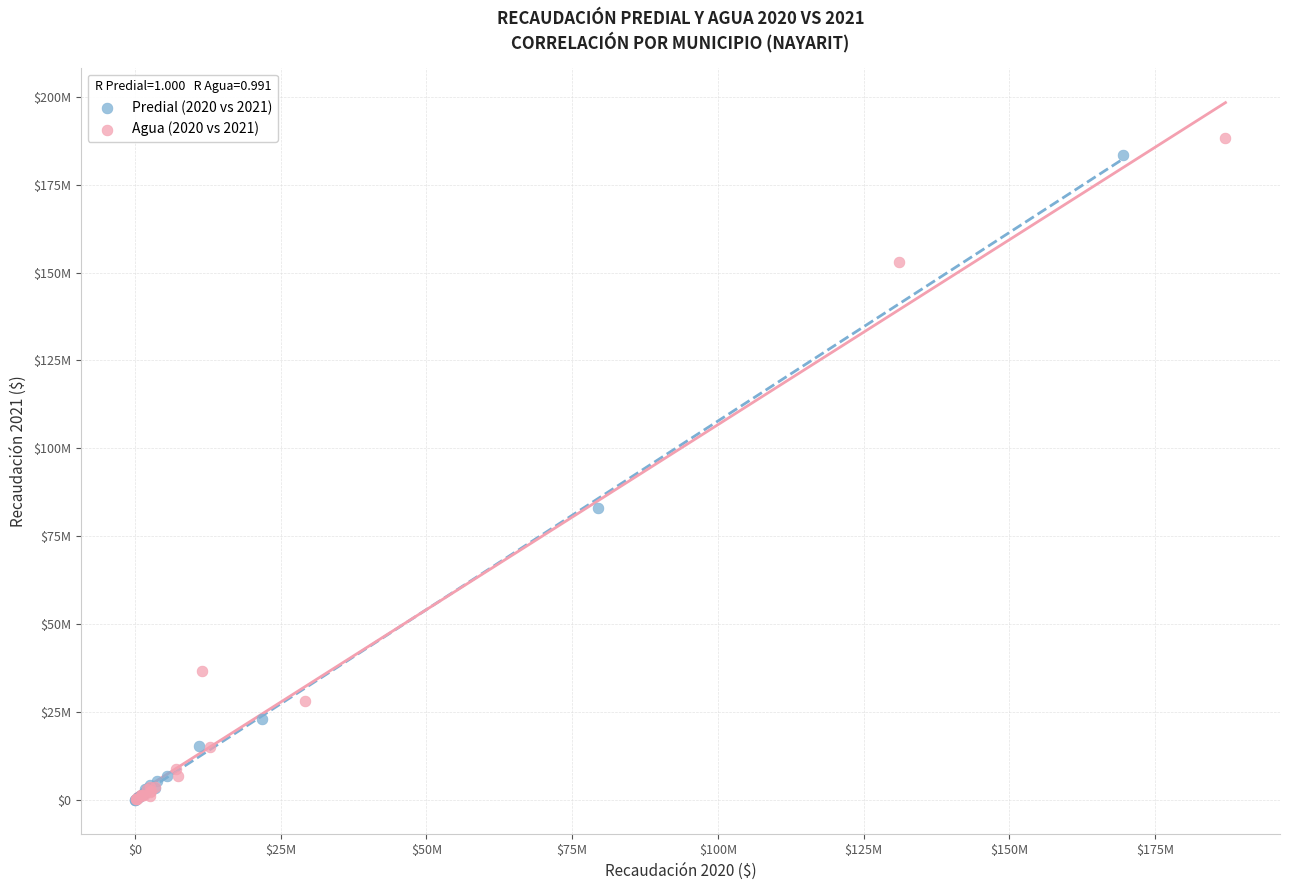

What are all the series names shown in the legend?

Predial (2020 vs 2021), Agua (2020 vs 2021)